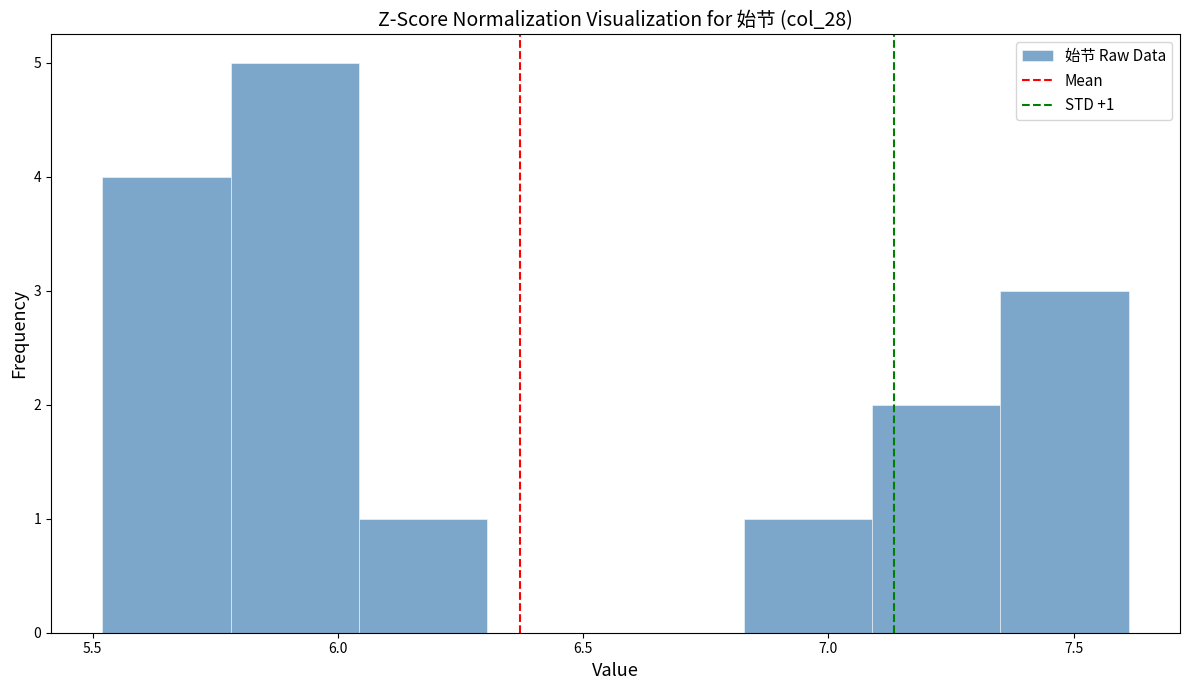

Which range on the x-axis has the tallest bar?

5.80 to 6.05